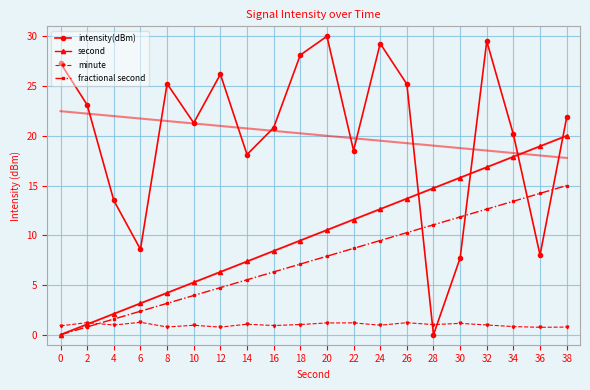

True or false: second has more than 1 points higher than both neighbors.

False